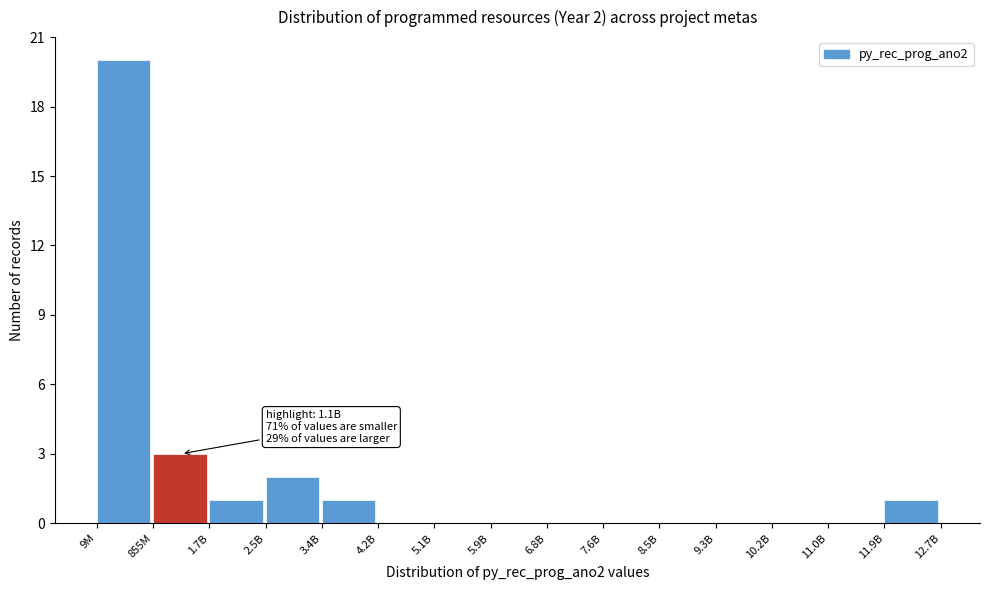

Reading left to right, extract all data points from this chart.

9M=20	855M=3	1.7B=1	2.5B=2	3.4B=1	4.2B=0	5.1B=0	5.9B=0	6.8B=0	7.6B=0	8.5B=0	9.3B=0	10.2B=0	11.0B=0	11.9B=1